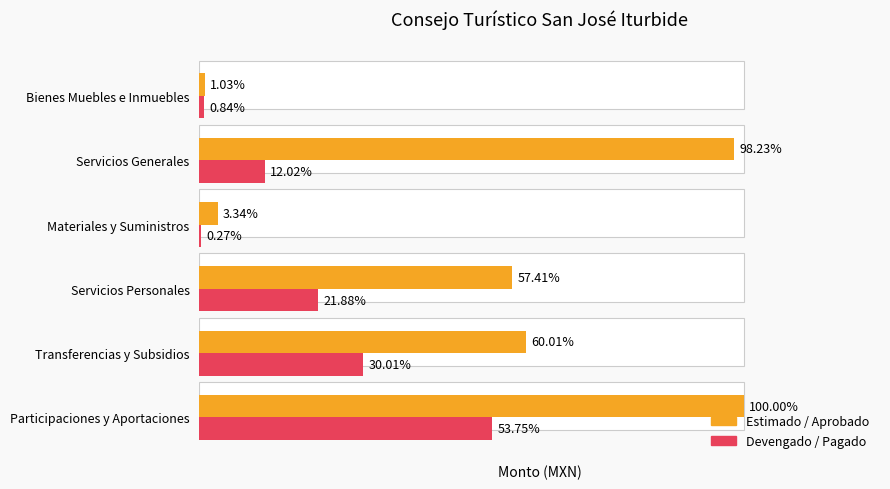

At Servicios Generales, list the series in order from smallest to largest.

Devengado / Pagado, Estimado / Aprobado